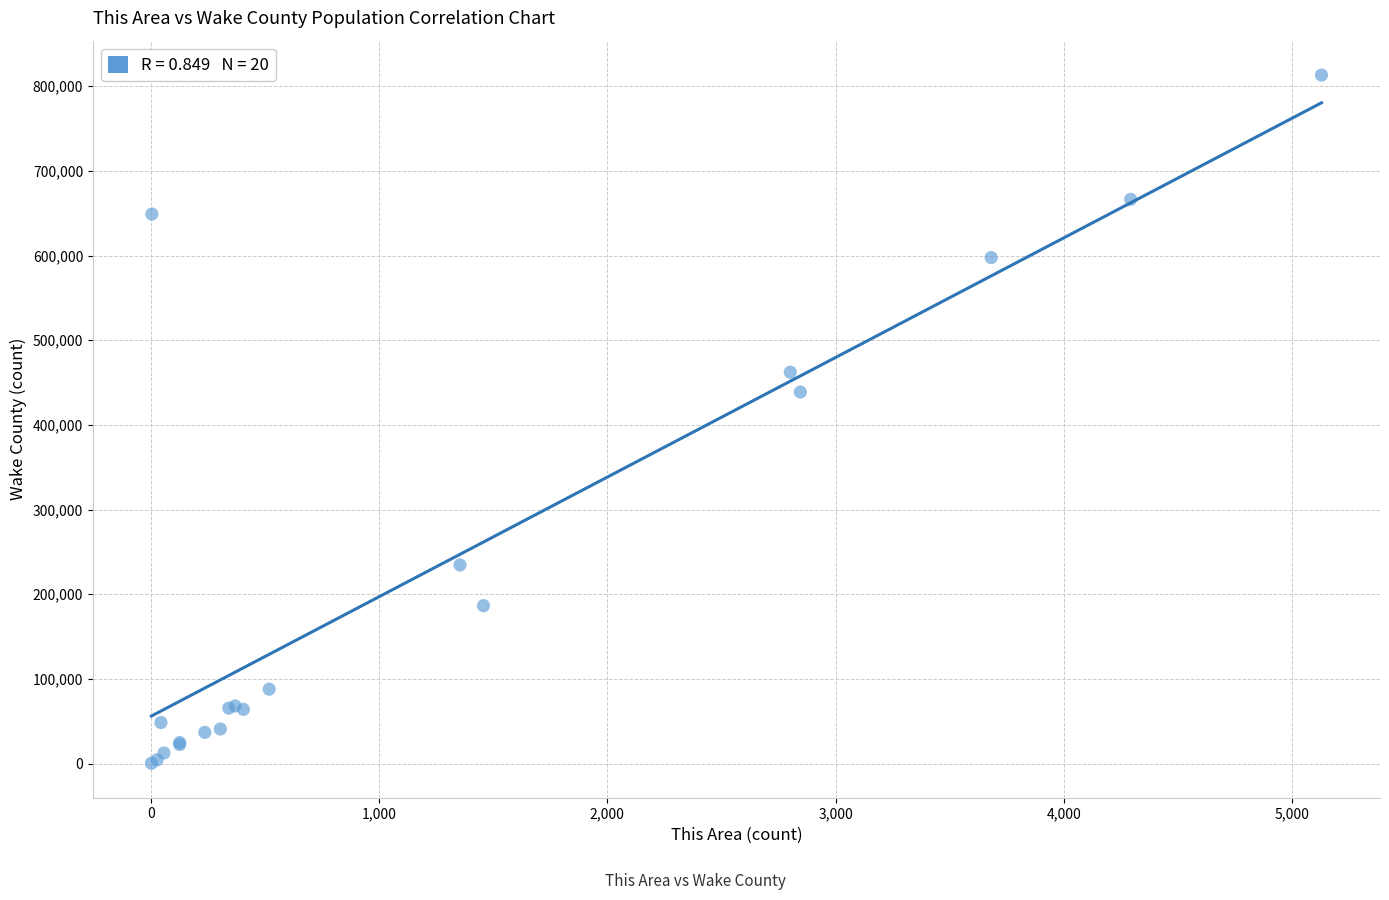

What Y value in the scatter plot is closest to 406729?

438792